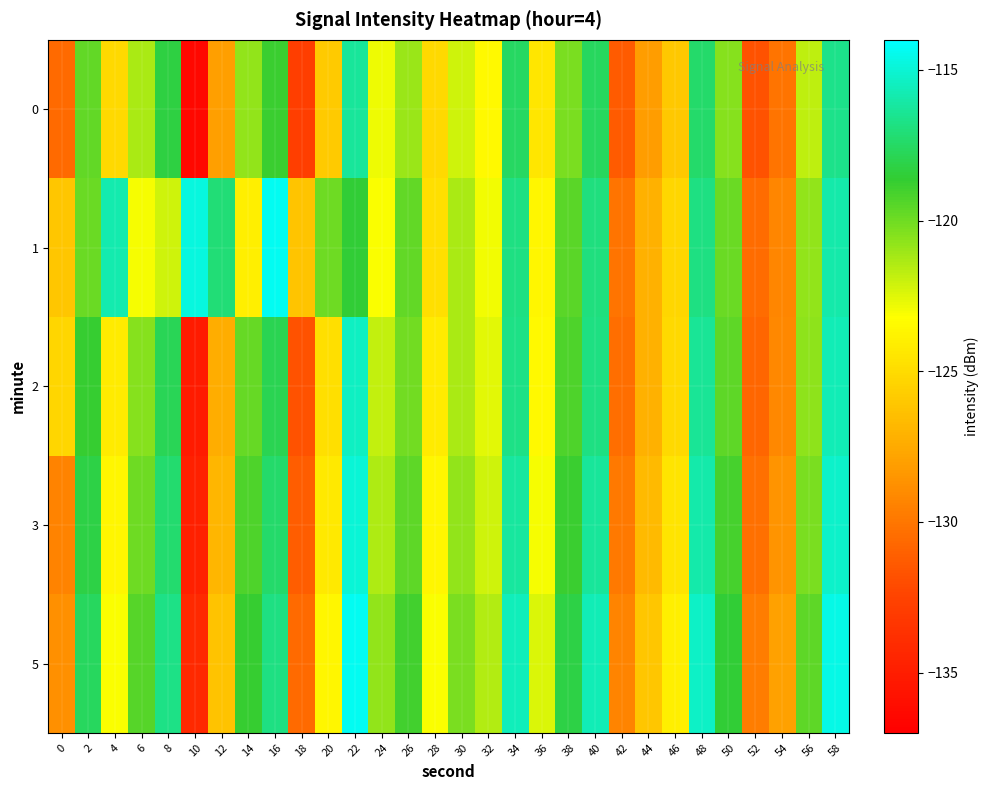

Rank the series at 28 from highest to lowest value.

5, 3, 2, 1, 0